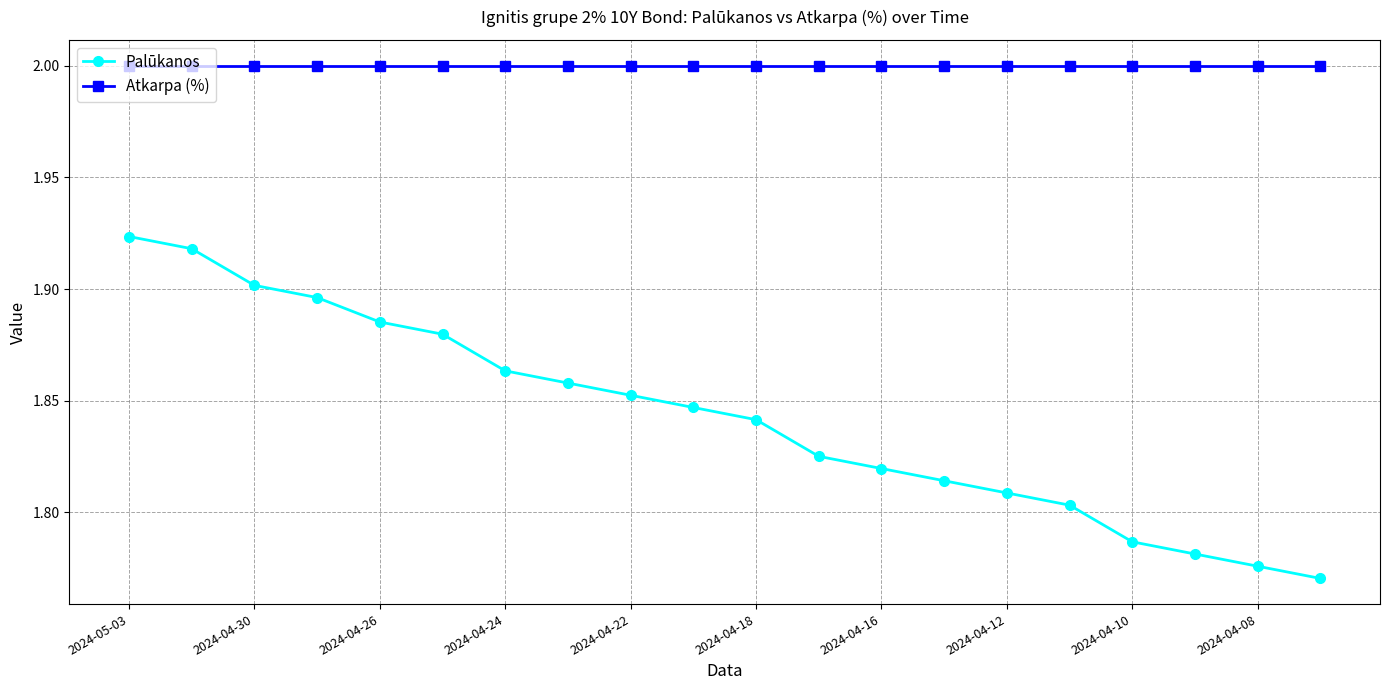

True or false: Atkarpa (%) and Palūkanos intersect in this chart.

False